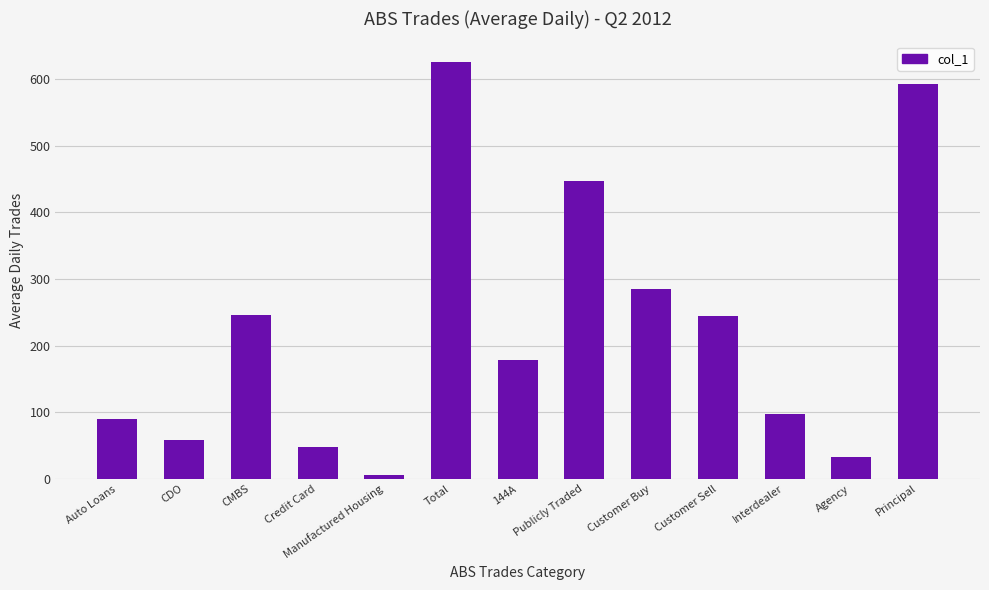

At which category does the chart reach its minimum across all series?

Manufactured Housing